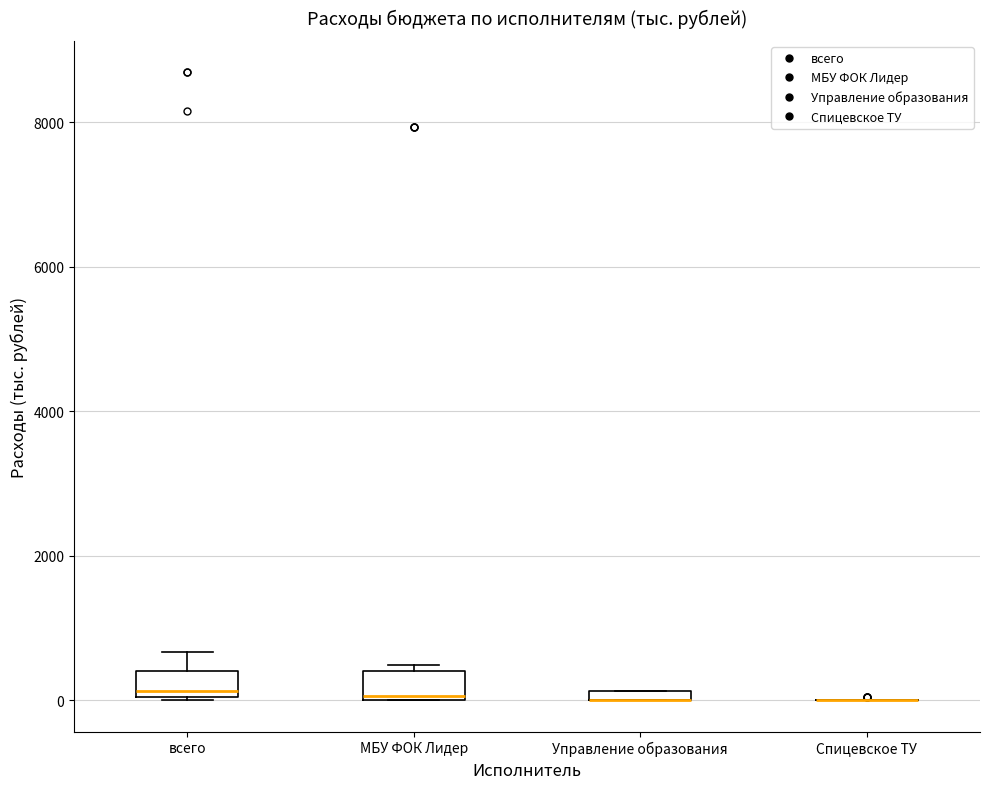

Where is the lower edge of the box for всего on the y-axis? The values are not printed on the chart, so give them approximately, as read against the axis.

0